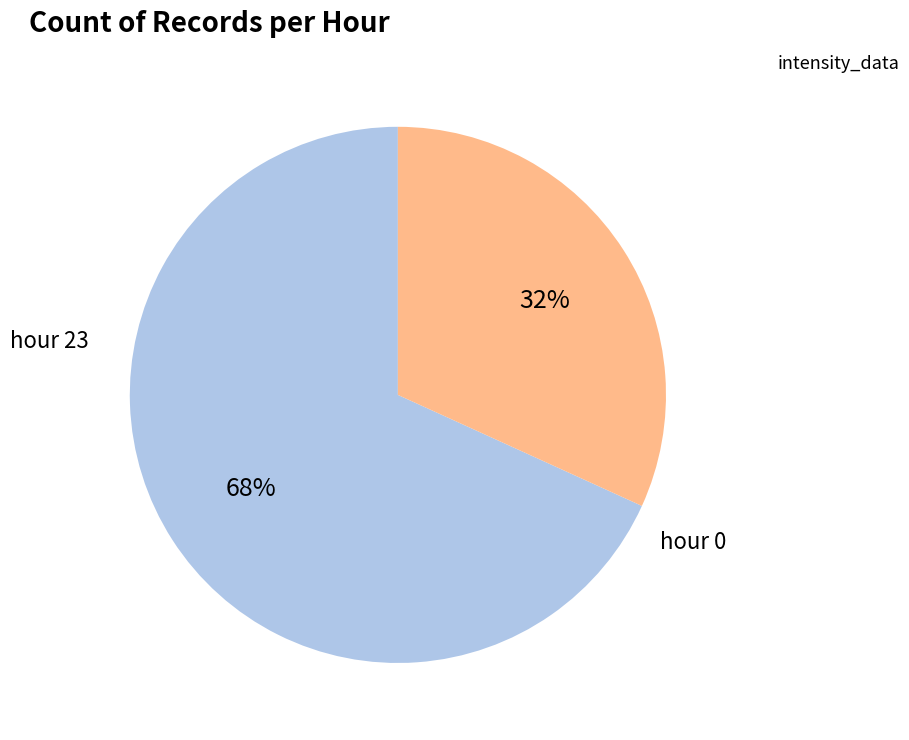

What is the largest slice in the pie chart?

hour 23